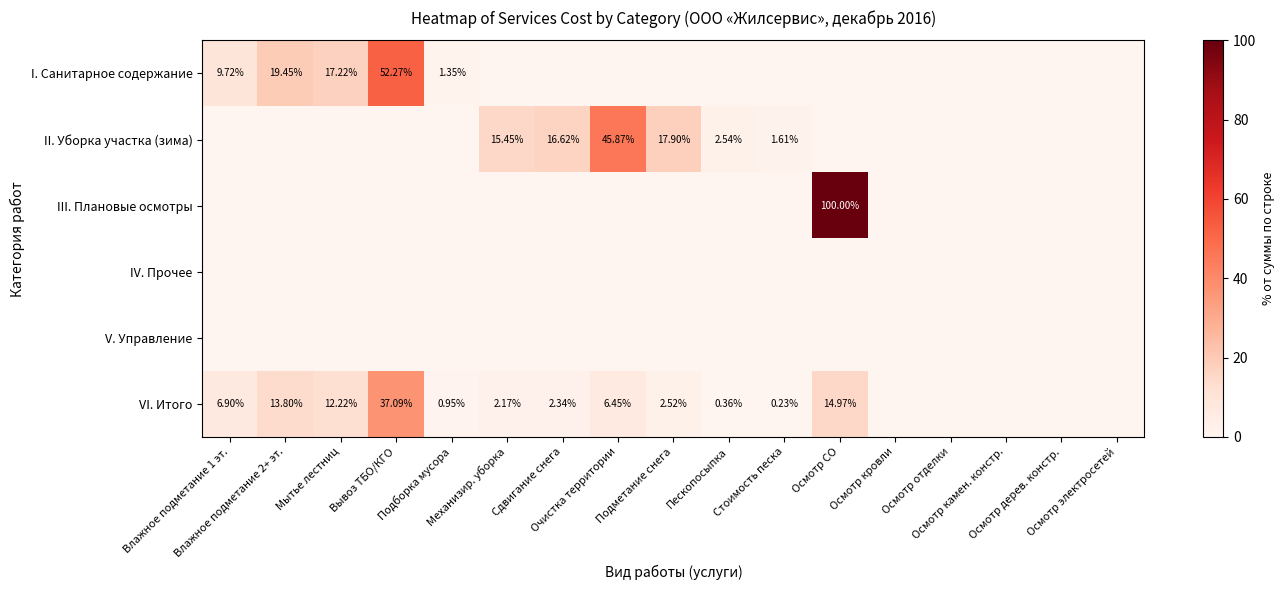

At which label is II. Уборка участка (зима) closest to 22?

Подметание снега